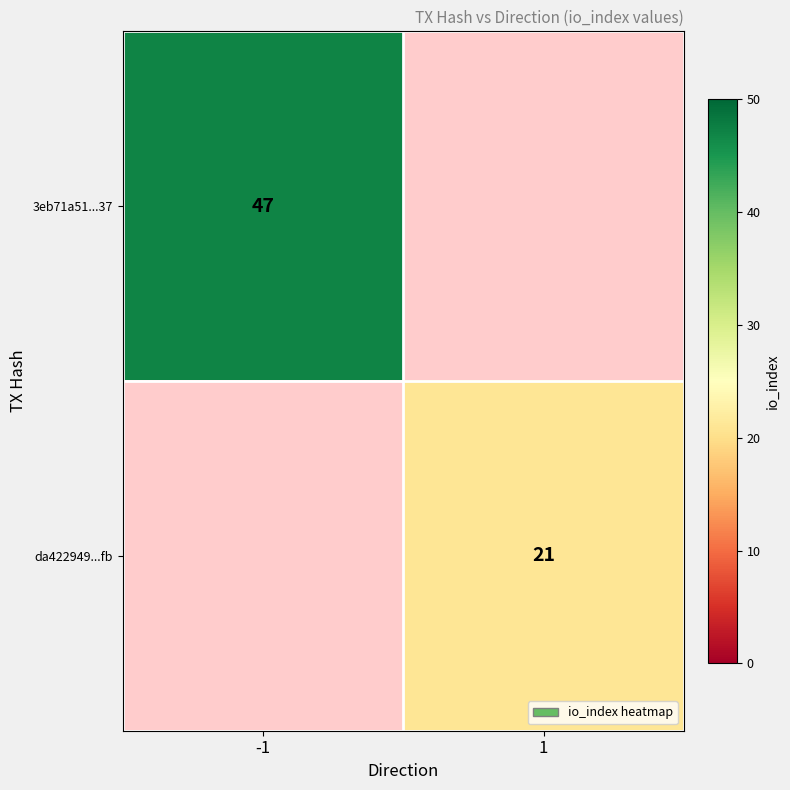

True or false: da422949...fb has a value of 34 at 1.

False